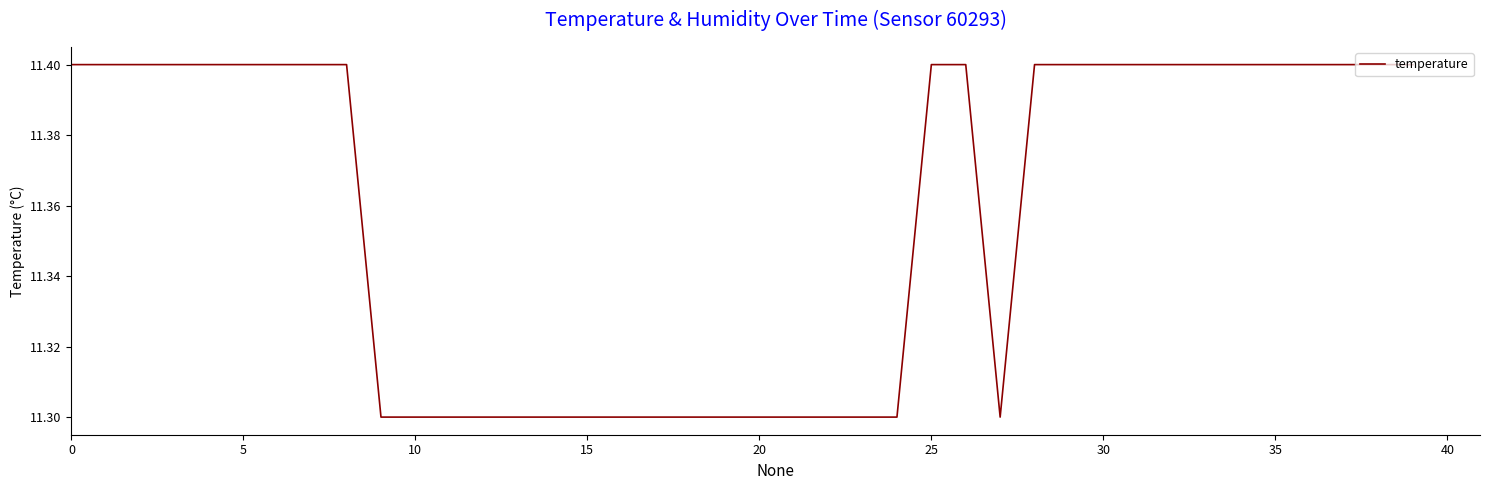

How many values are between 11 and 12?

40